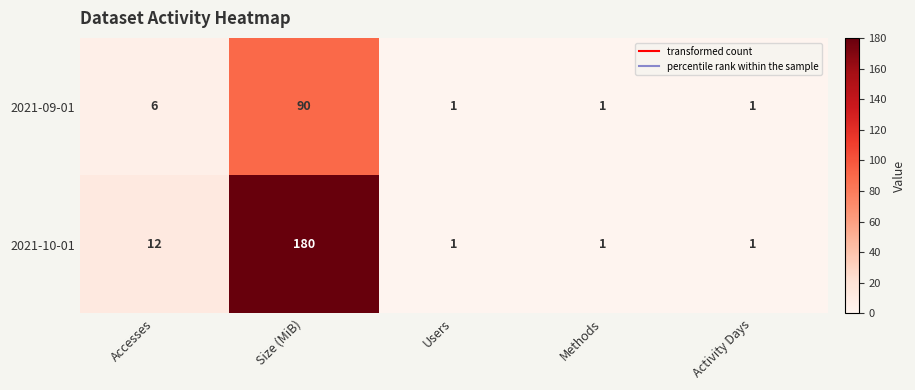

What is the average value of the 2021-09-01 series?

20